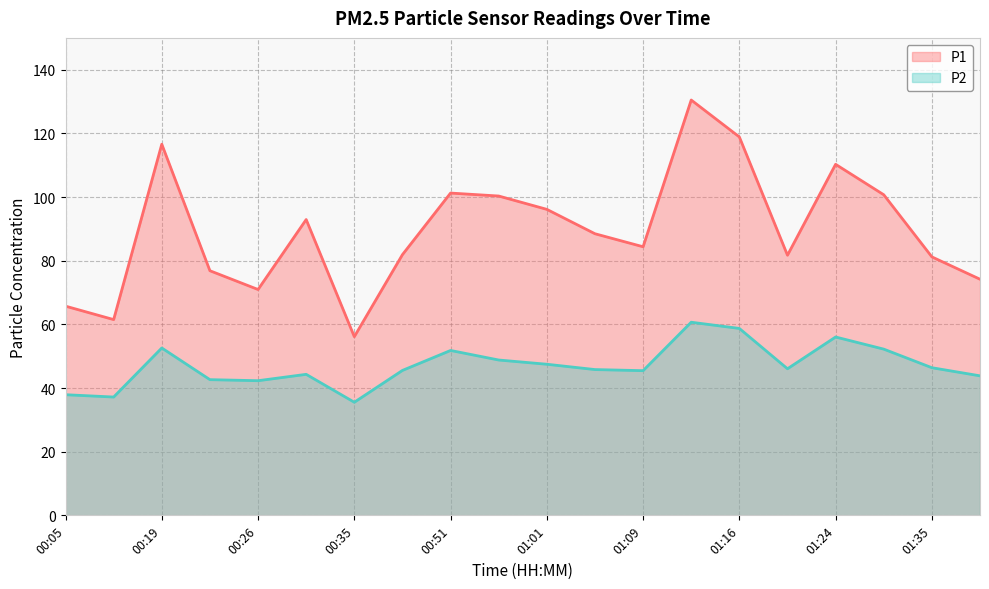

What is the minimum value shown in the chart?

35.5